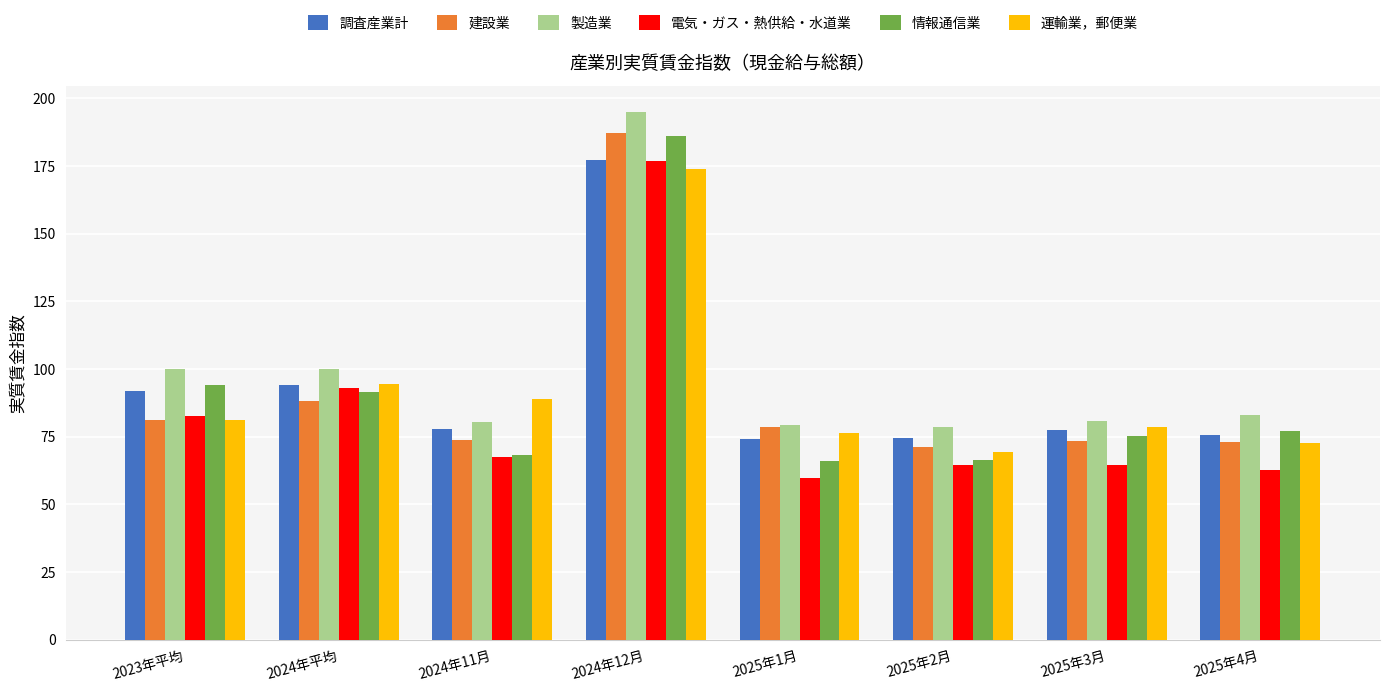

What is the value of the 運輸業，郵便業 bar at the 4th from the left?

173.9